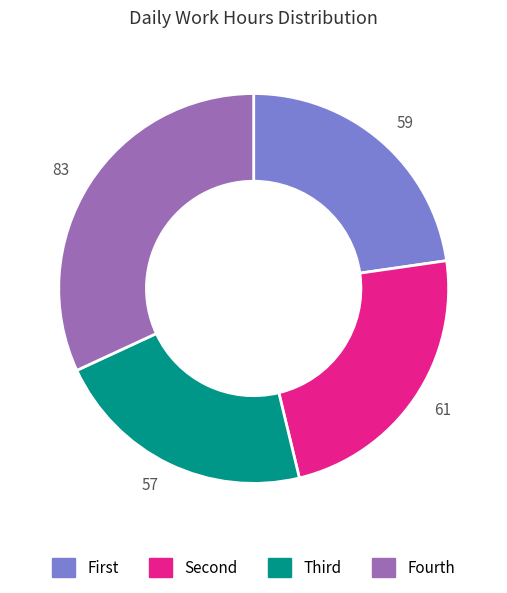

Combined, do 59 and 57 account for over 50%?

No